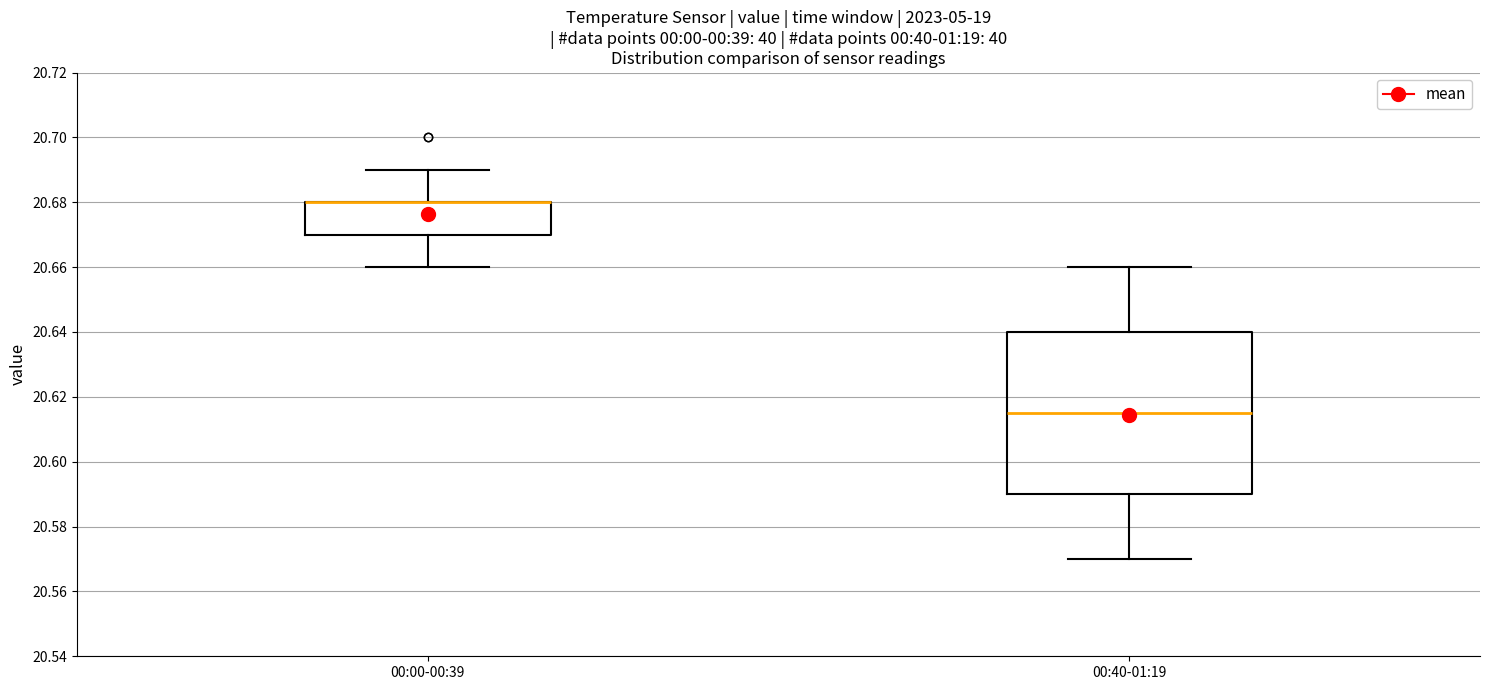

Comparing the boxes themselves (not the whiskers), which one is the tallest?

00:40-01:19